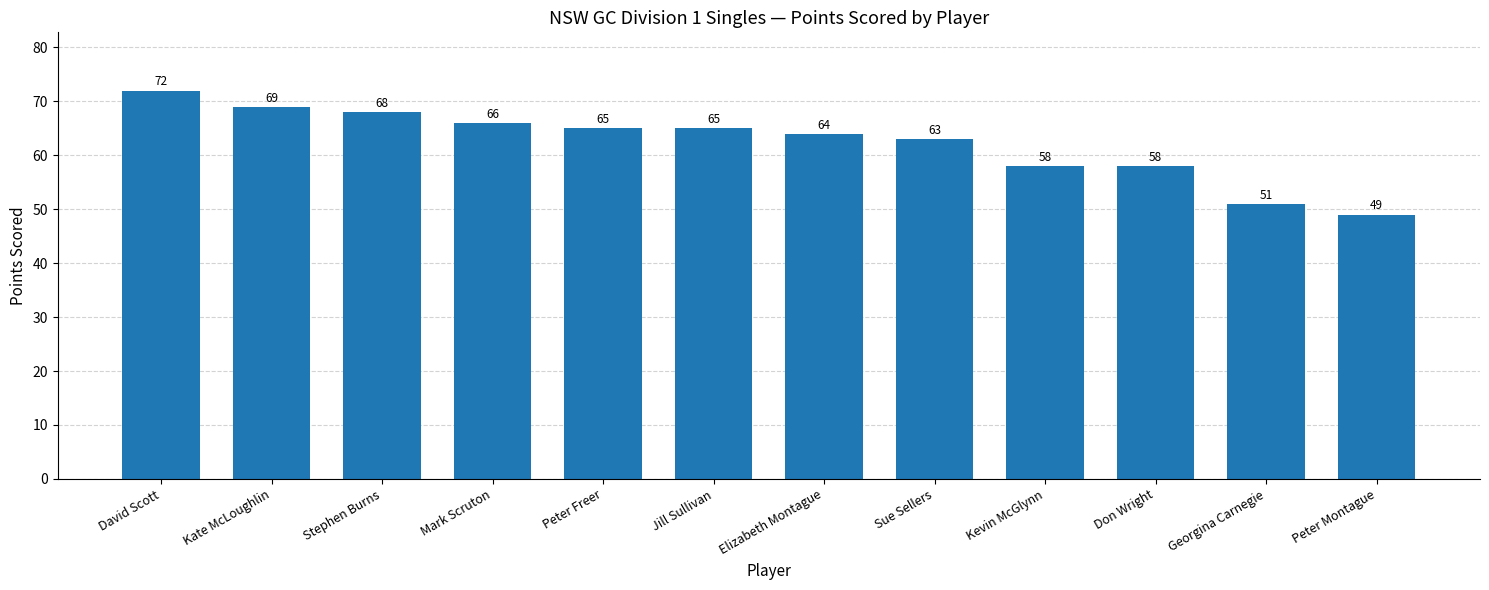

What is the approximate value at David Scott, to the nearest 10?

70